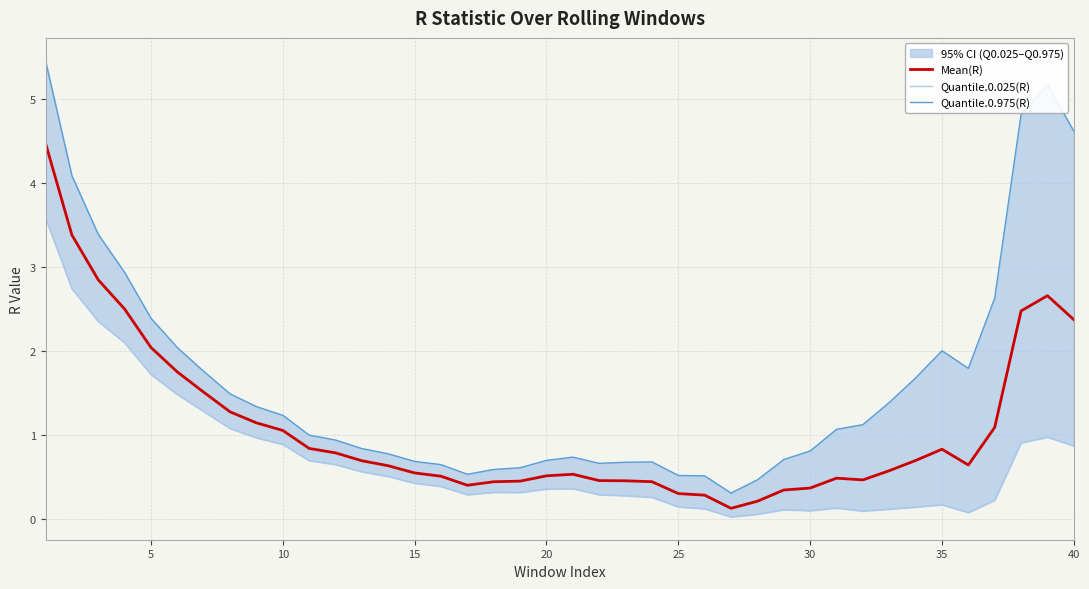

At how many categories does at least one series exceed 3?

6